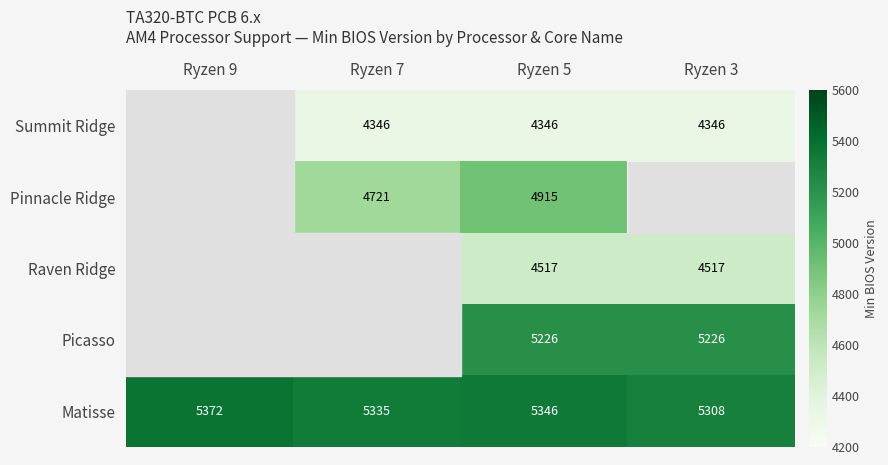

At which label does Matisse reach its peak?

Ryzen 9